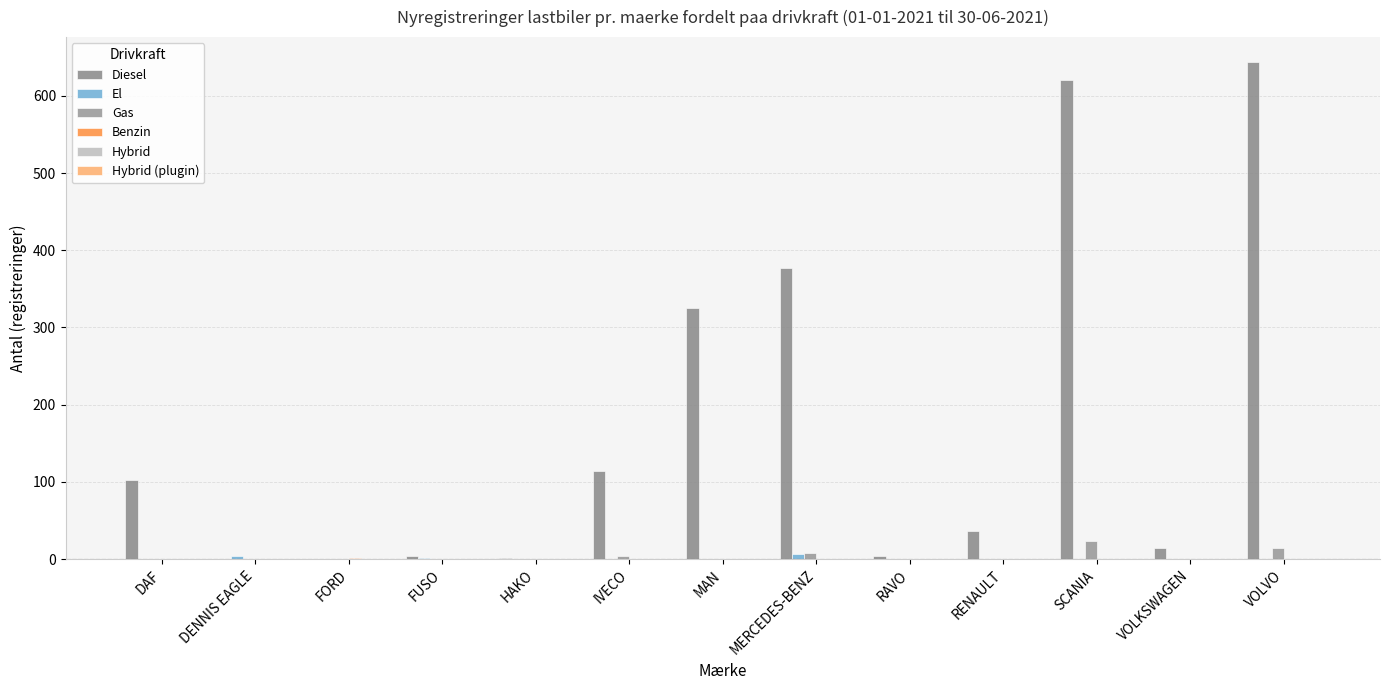

Which category has the highest value in the El series?

MERCEDES-BENZ